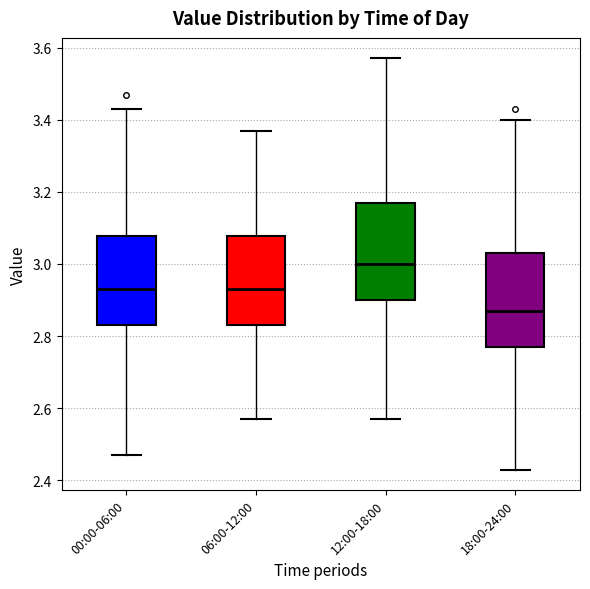

Reading left to right, read every box against the y-axis: the position of its median line, the range the box covers, and the ends of its whiskers. The values are not printed on the chart, so give them approximately, as read against the axis.

00:00-06:00: median 2.94, box 2.84 to 3.08, whiskers 2.48 to 3.44
06:00-12:00: median 2.94, box 2.84 to 3.08, whiskers 2.58 to 3.38
12:00-18:00: median 3.00, box 2.90 to 3.18, whiskers 2.58 to 3.58
18:00-24:00: median 2.88, box 2.78 to 3.04, whiskers 2.44 to 3.40